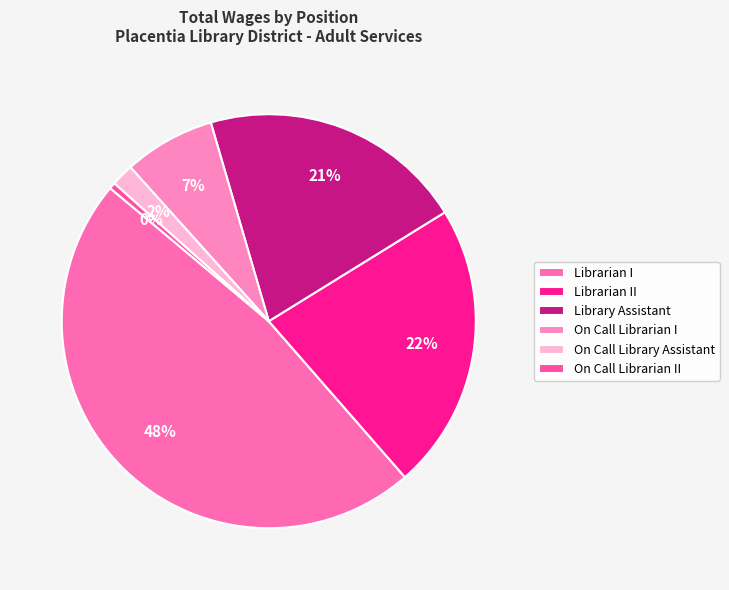

To the nearest percent, what portion does Librarian II represent?

22%